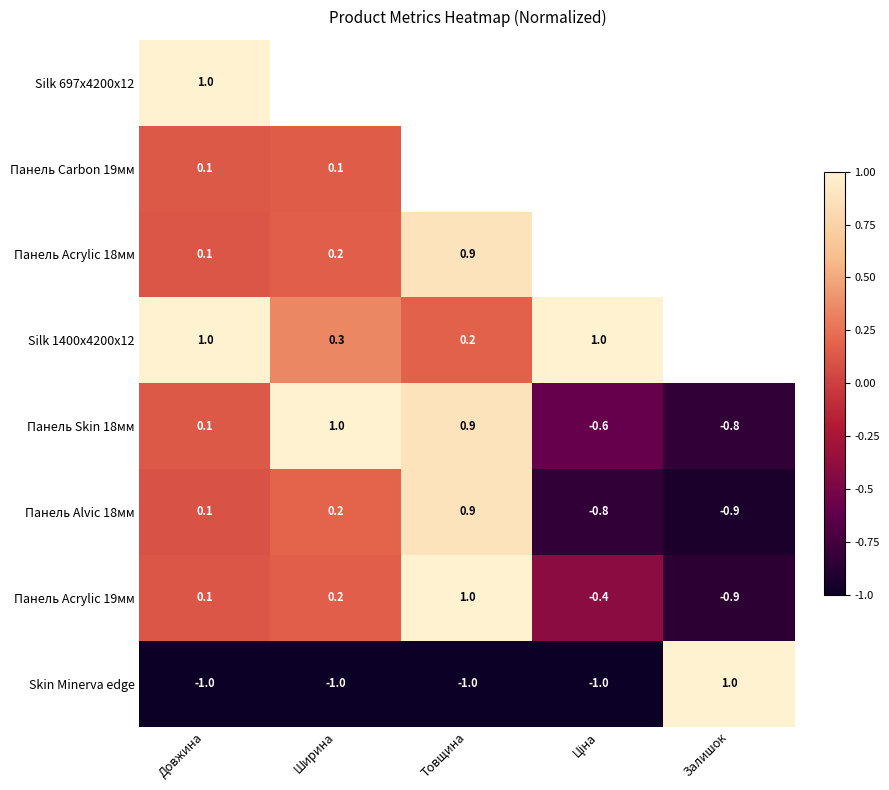

True or false: Silk 697x4200x12 has a value of 1.0 at Довжина.

True